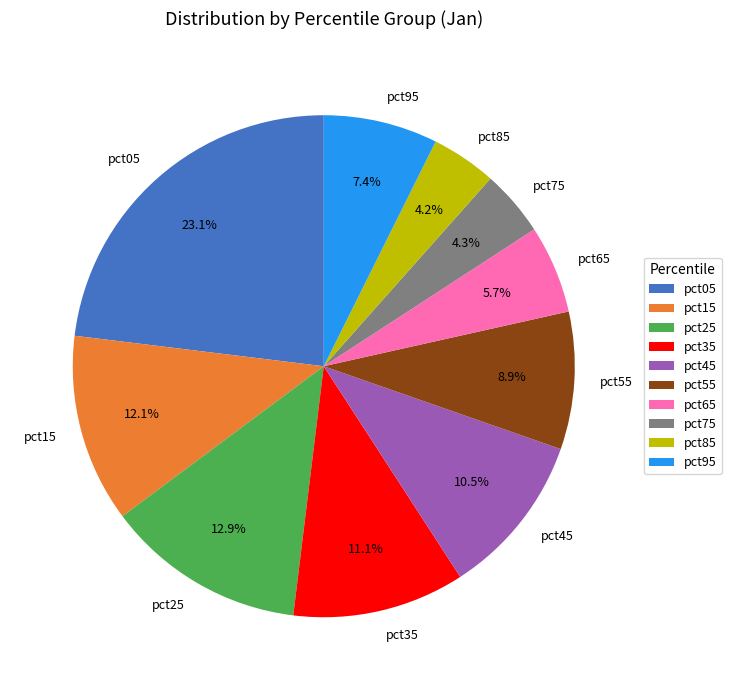

Which category has the biggest portion of the pie?

pct05